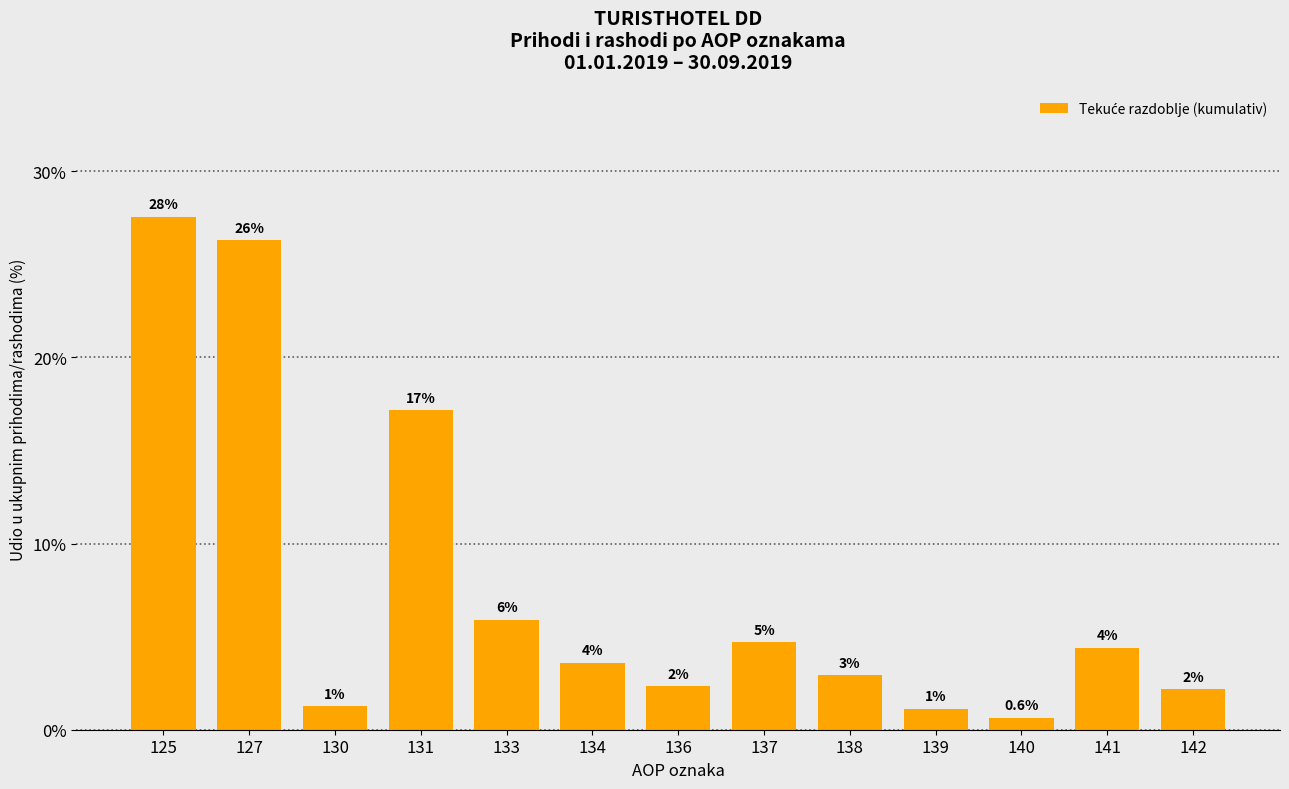

Does the chart contain any negative values?

No